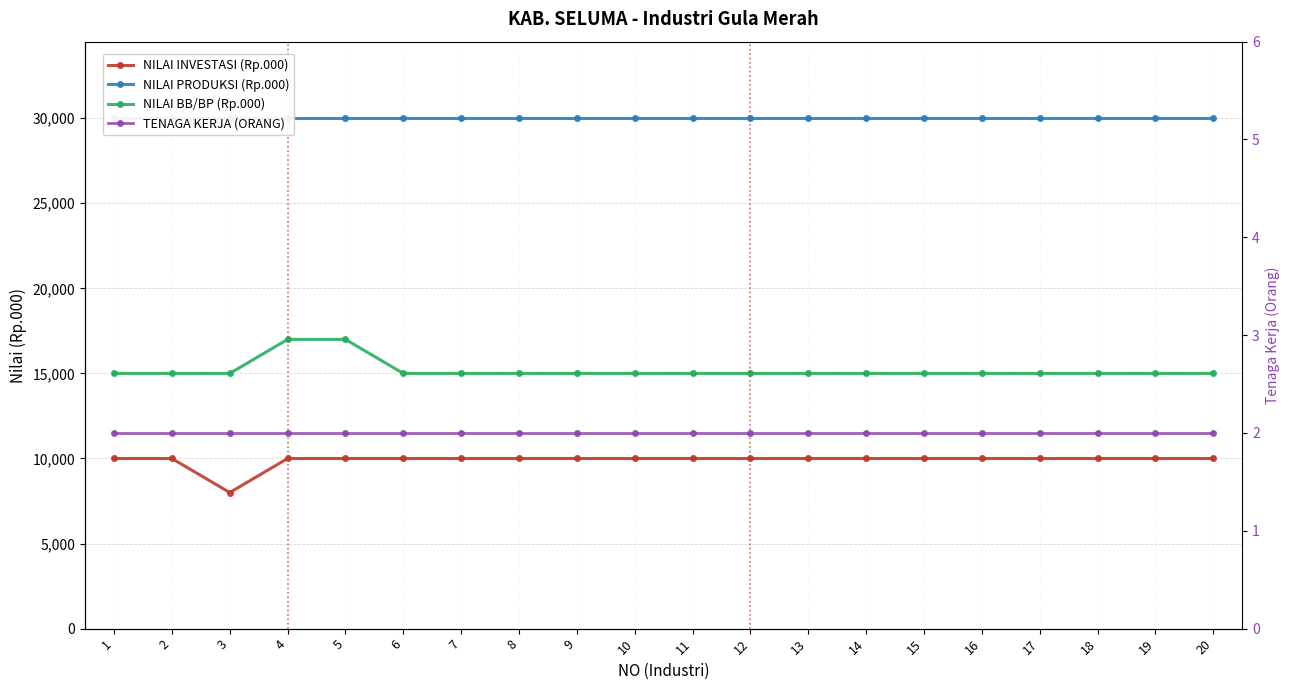

What is the value of the NILAI BB/BP (Rp.000) point at the 15th from the left?

15000